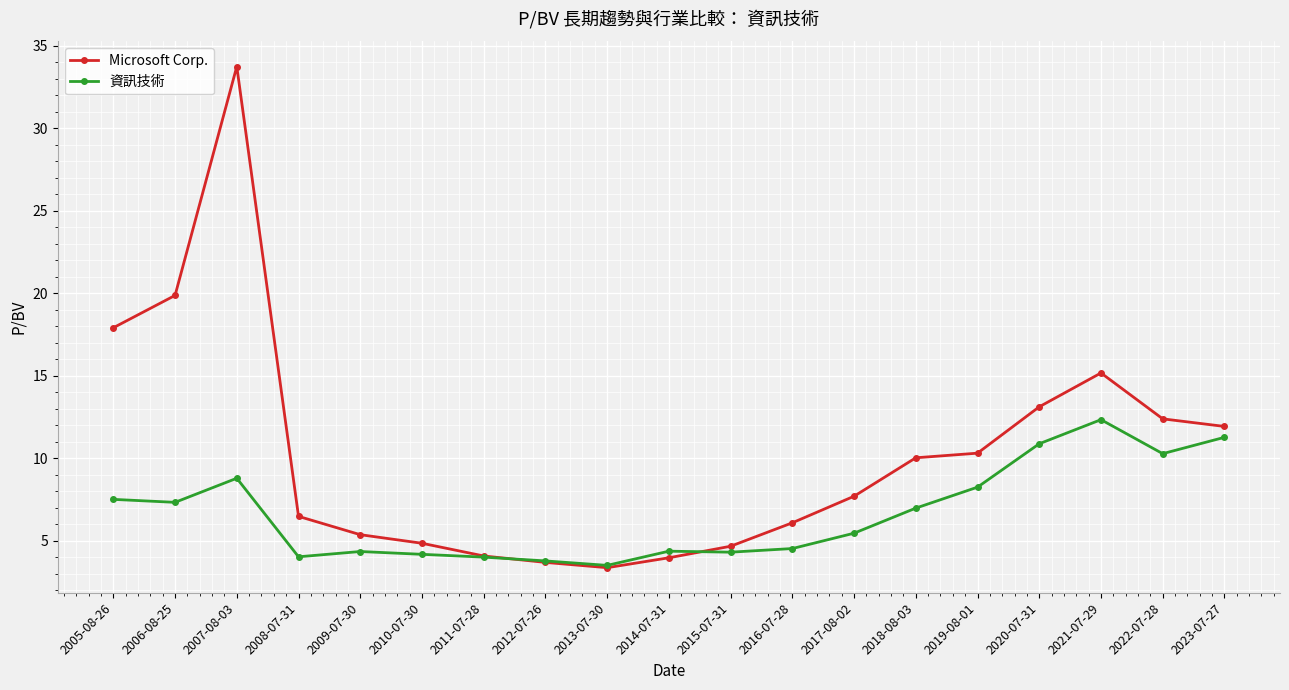

How many data points does each series have?

19